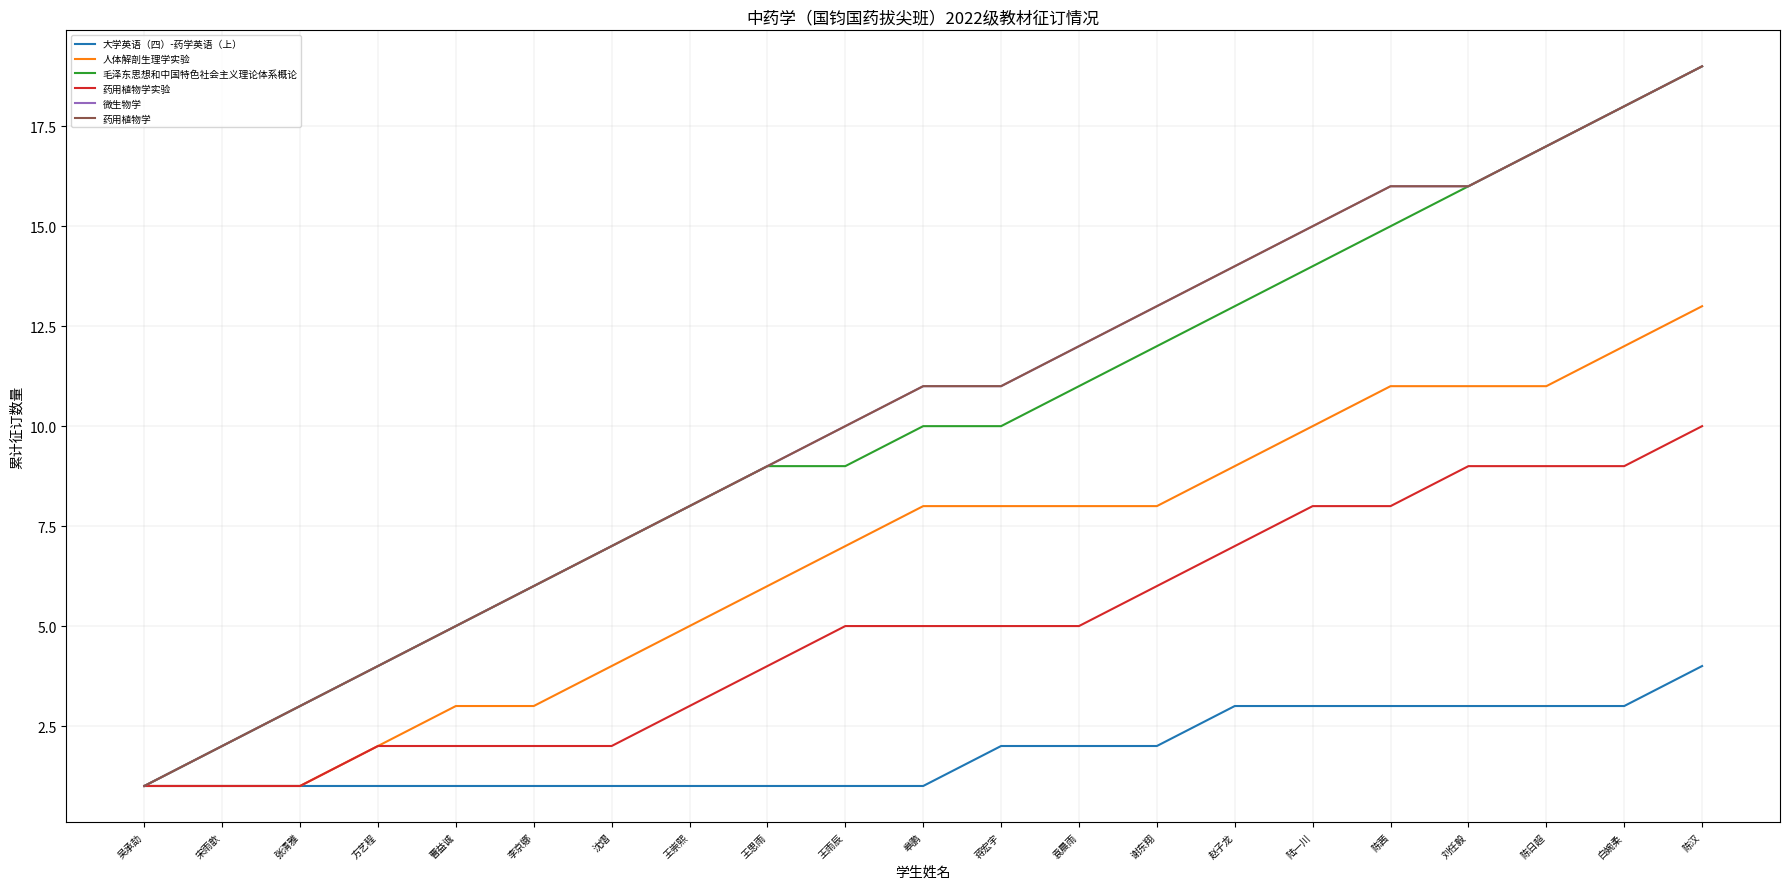

Which series changed the most between 宋雨歆 and 沈熠?

毛泽东思想和中国特色社会主义理论体系概论